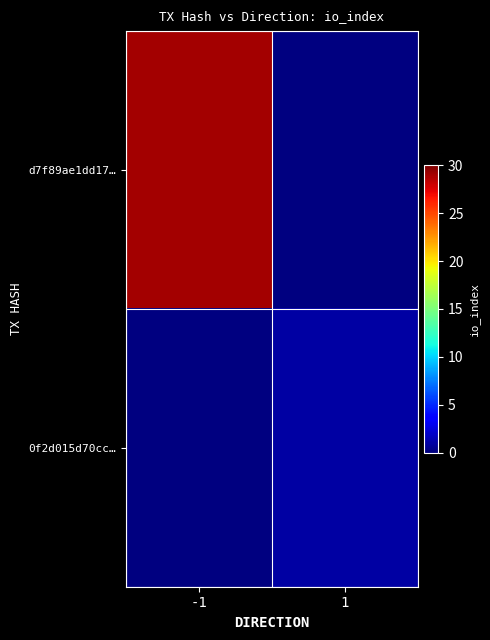

List the series in order of their peak value, lowest first.

d7f89ae1dd17…, 0f2d015d70cc…